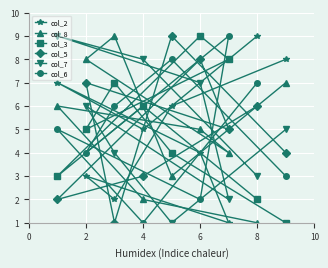

How many series are shown in this chart?

6